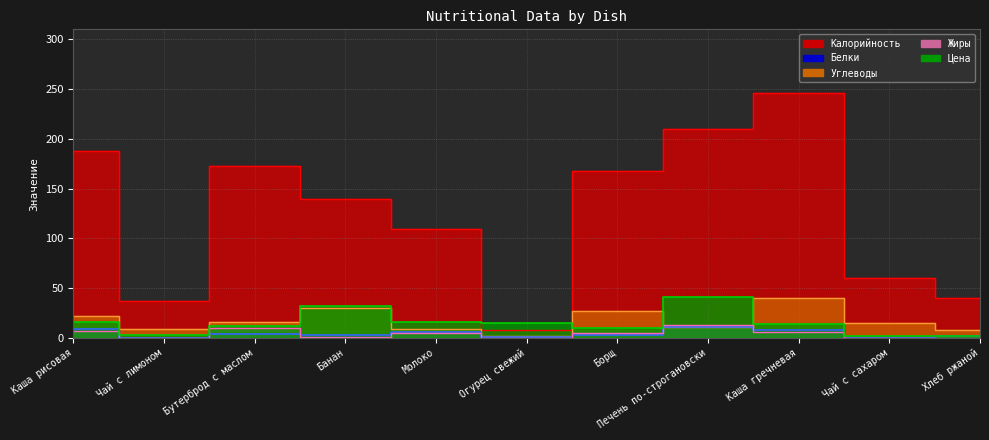

At Бутерброд с маслом, list the series in order from largest to smallest.

Калорийность, Углеводы, Цена, Жиры, Белки